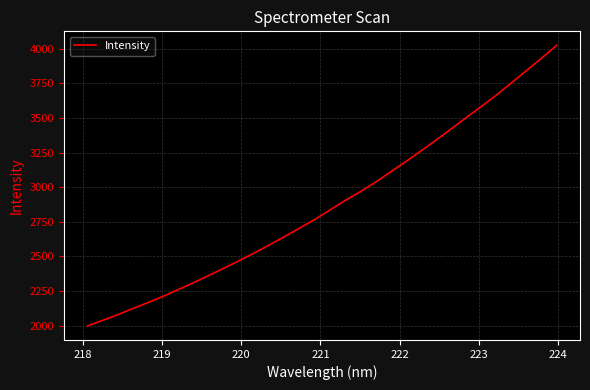

Does the chart have visible grid lines?

Yes